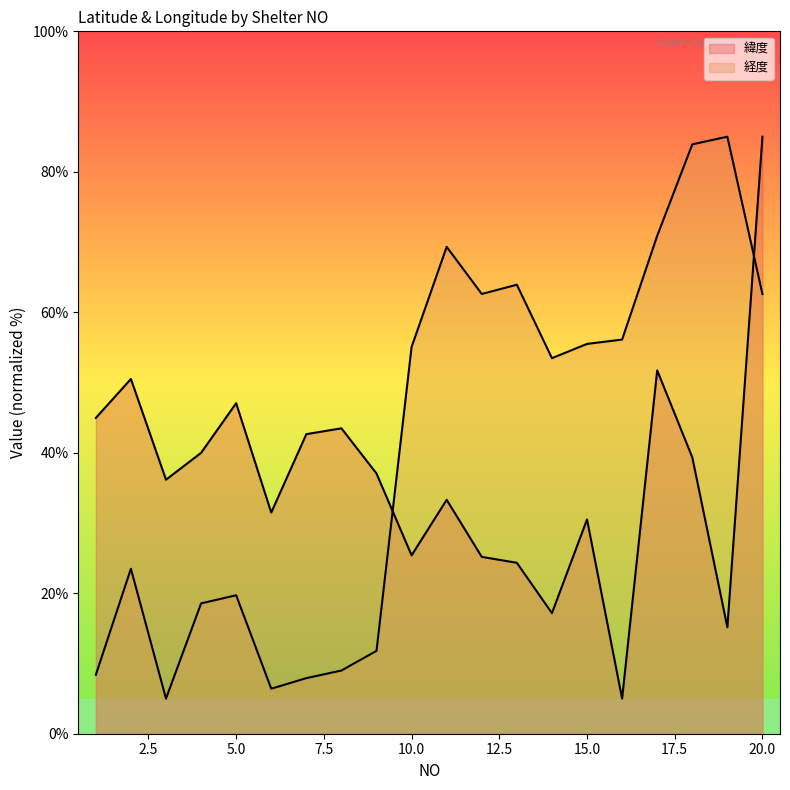

How many intersections are there between 緯度 and 経度?

2